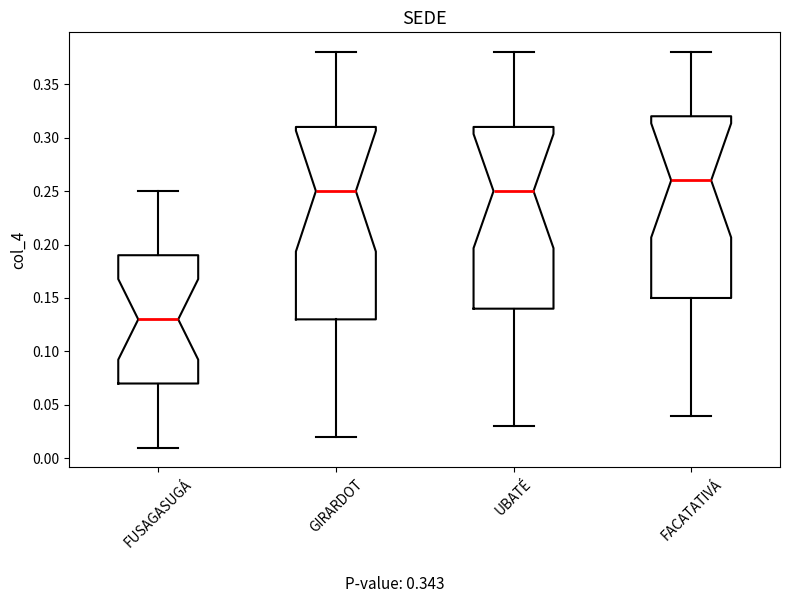

Reading left to right, transcribe this box plot: for each box, give where its median line is, the range the box spans, and where its two whiskers end, as read against the y-axis. The values are not printed on the chart, so give them approximately, as read against the axis.

FUSAGASUGÁ: median 0.13, box 0.07 to 0.19, whiskers 0.01 to 0.25
GIRARDOT: median 0.25, box 0.13 to 0.31, whiskers 0.02 to 0.38
UBATÉ: median 0.25, box 0.14 to 0.31, whiskers 0.03 to 0.38
FACATATIVÁ: median 0.26, box 0.15 to 0.32, whiskers 0.04 to 0.38